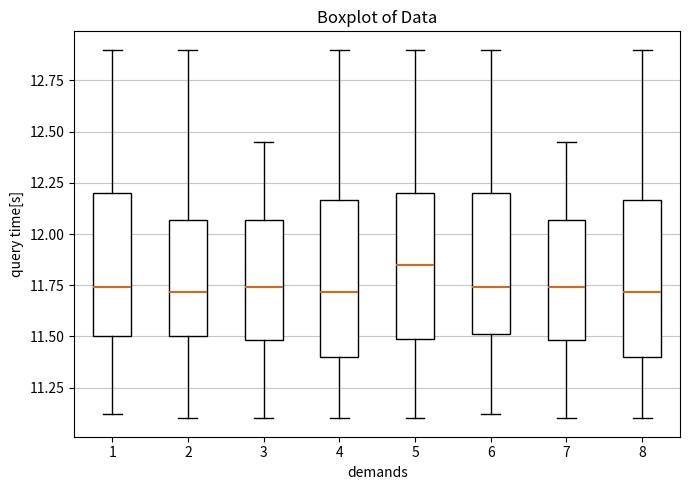

Where does the lower whisker of the box at x = 4 end on the y-axis? The values are not printed on the chart, so give them approximately, as read against the axis.

11.10